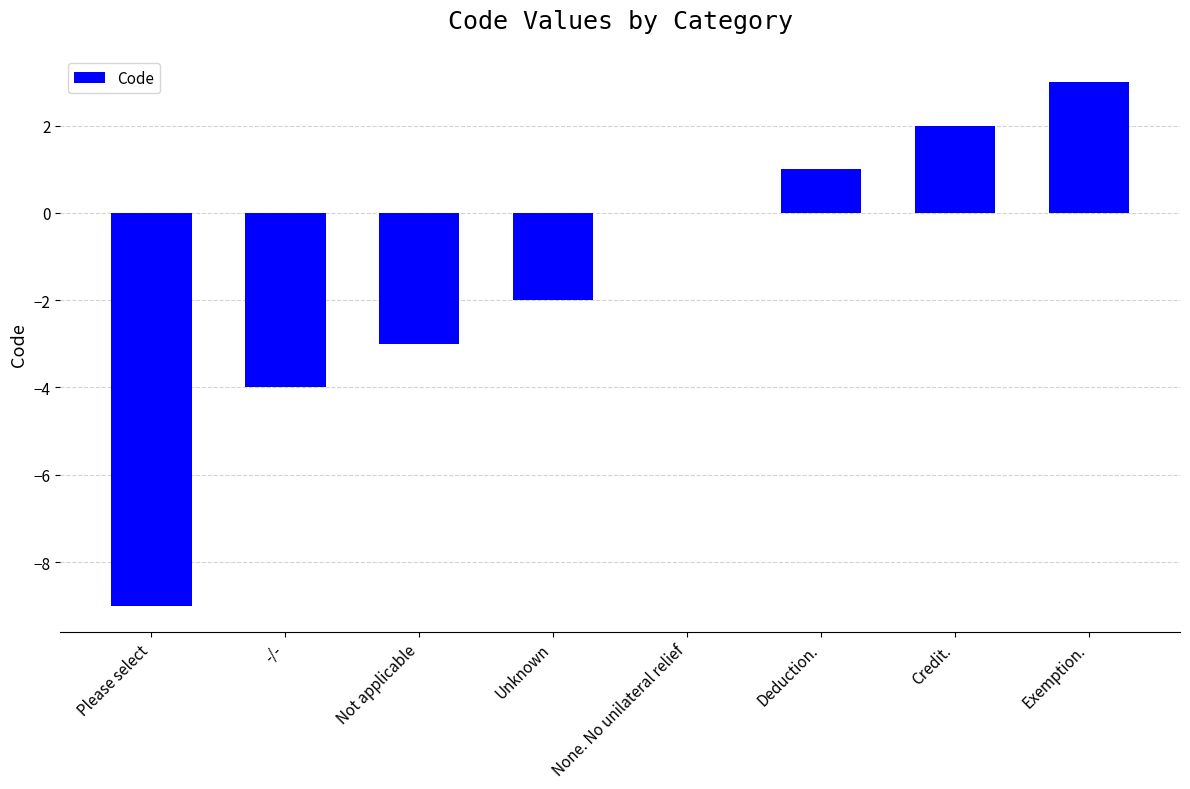

What is the approximate value at Exemption.?

3